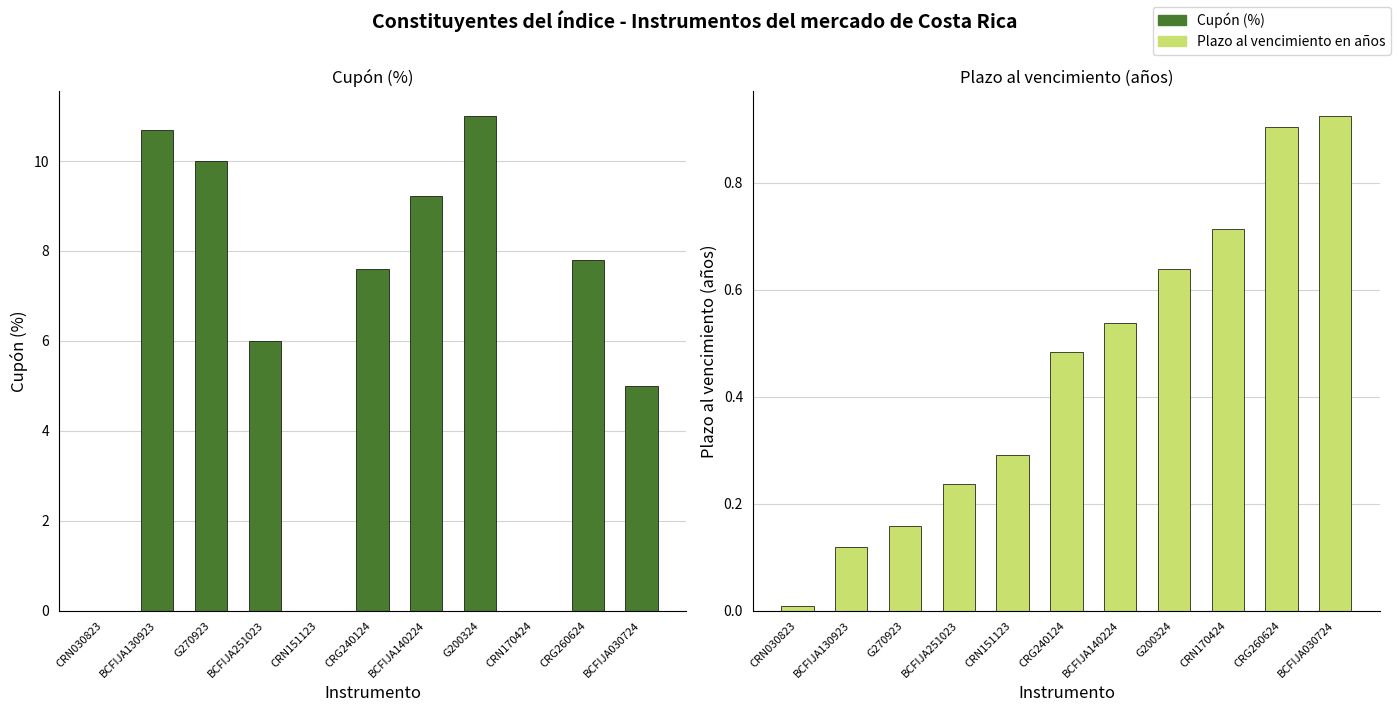

Are the bars grouped side by side (vs. stacked)?

Yes